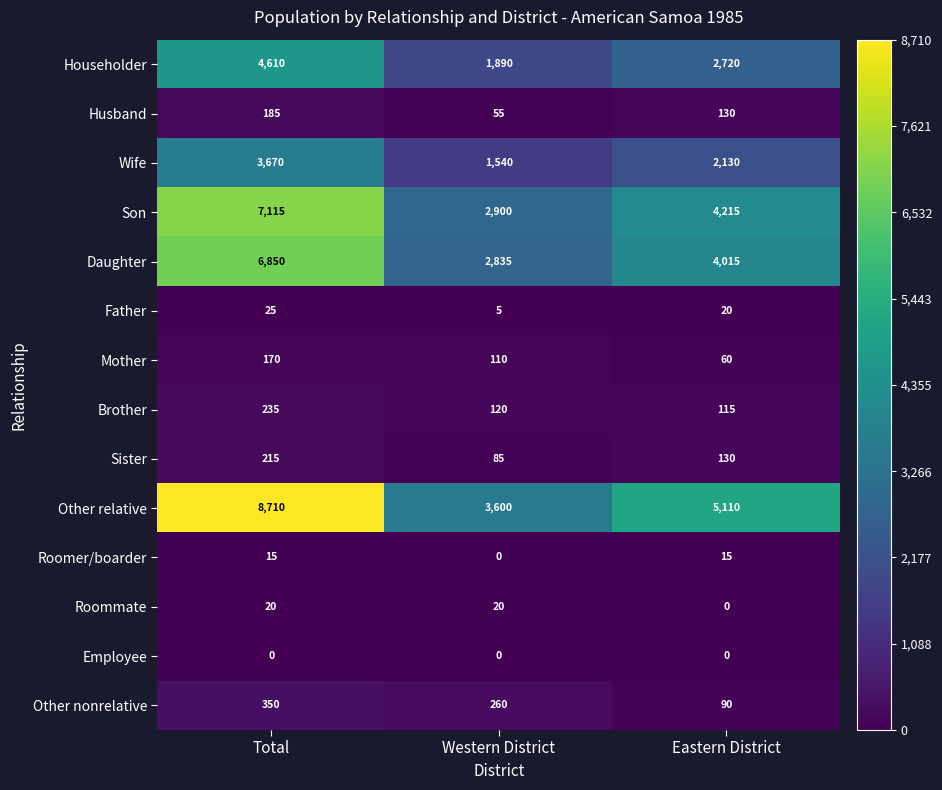

How many series are shown in this chart?

14